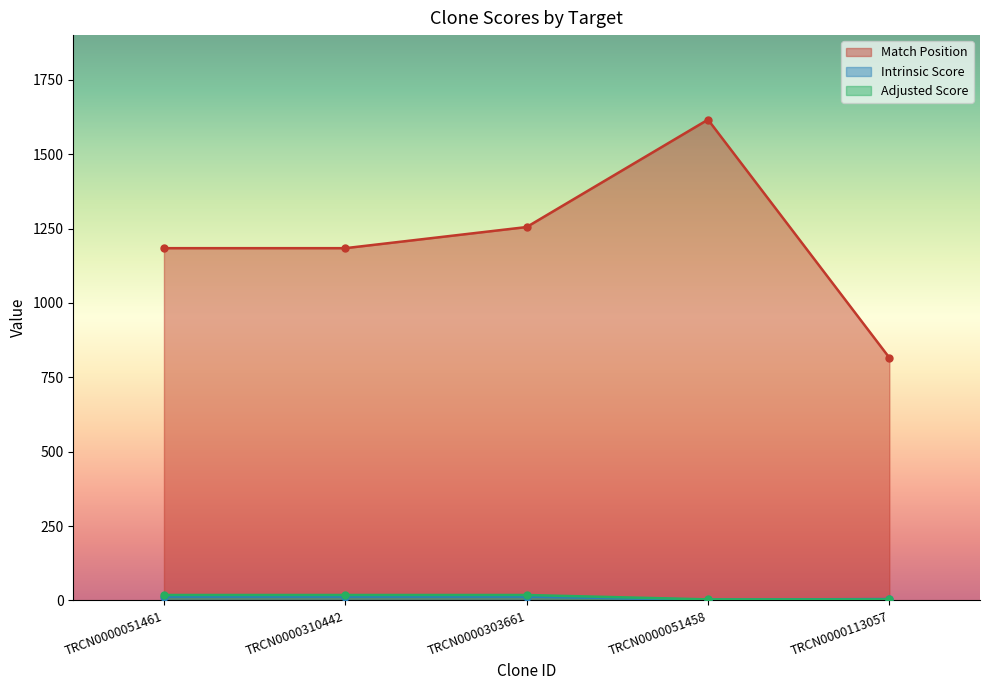

Is it true that Adjusted Score equals 24.7 at TRCN0000051461?

False